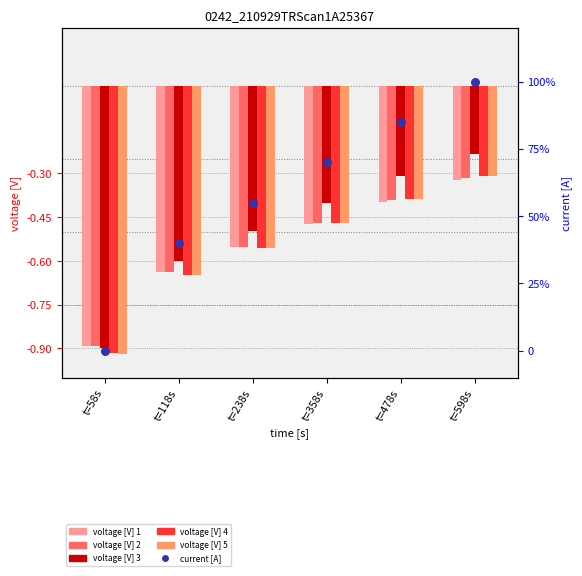

Which series has the largest total across all categories?

current [A]